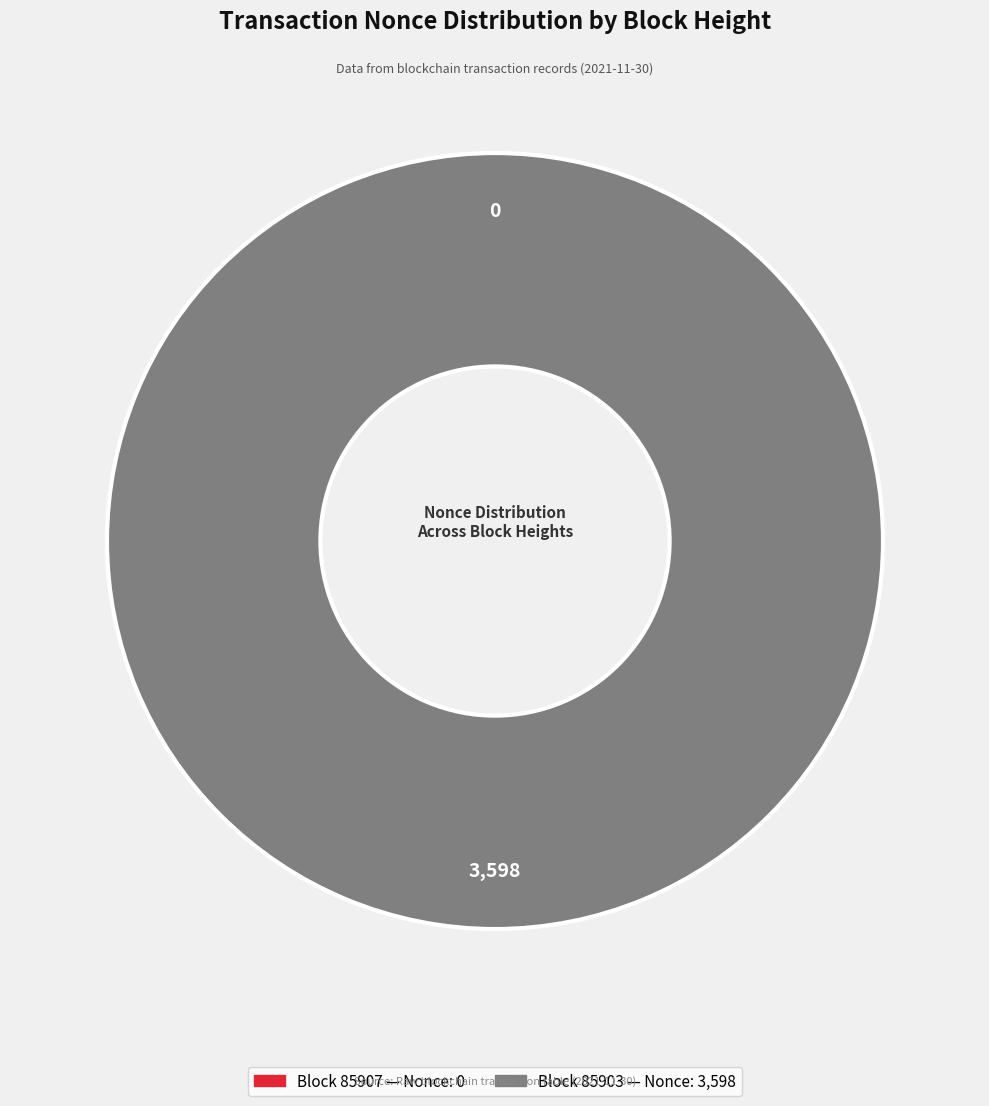

What is the total percentage of 85903 and 85907?

100.0%